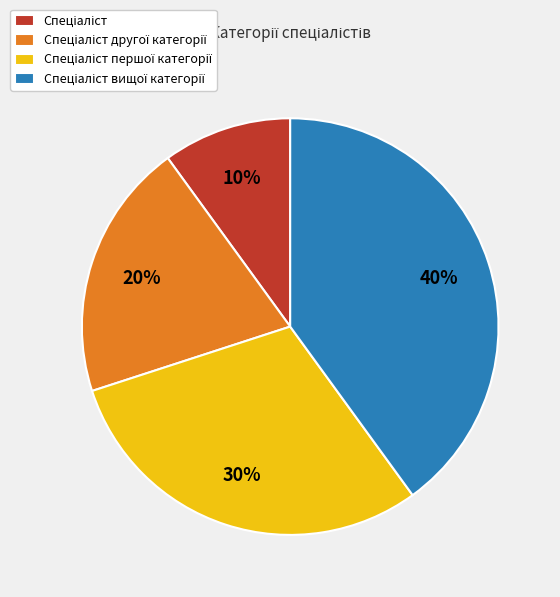

To the nearest percent, what is the average slice percentage?

25%